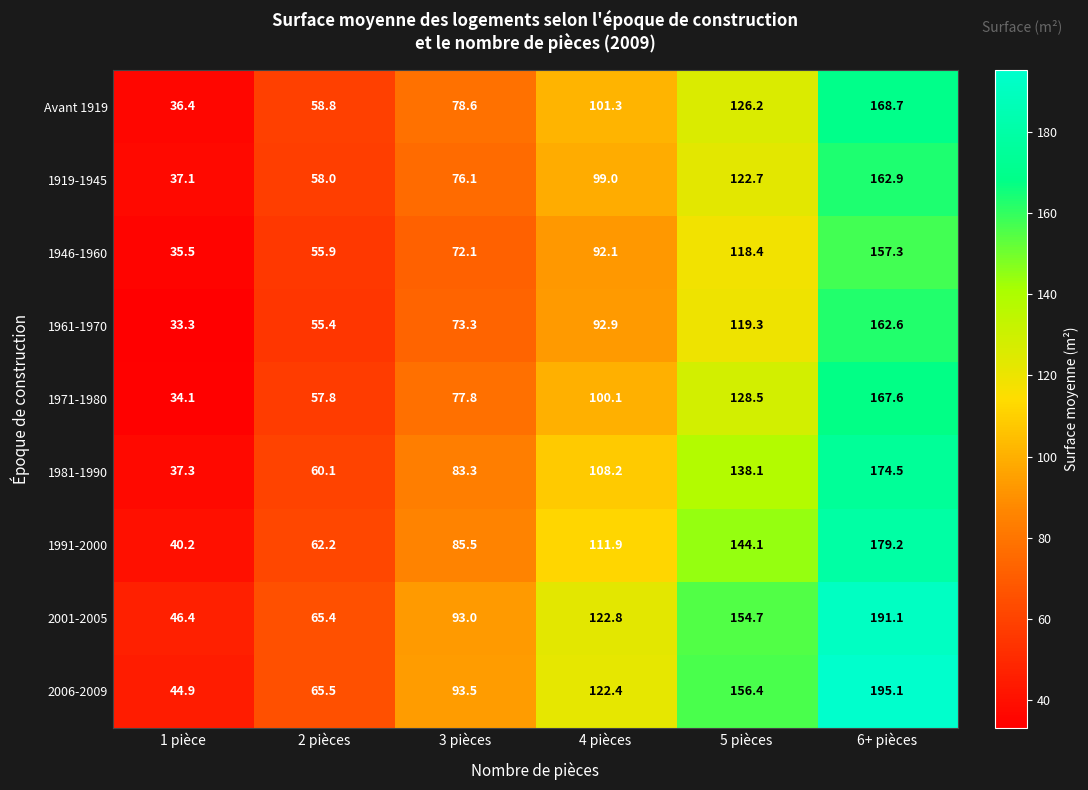

What is the difference between the highest and lowest values at 6+ pièces?

37.8